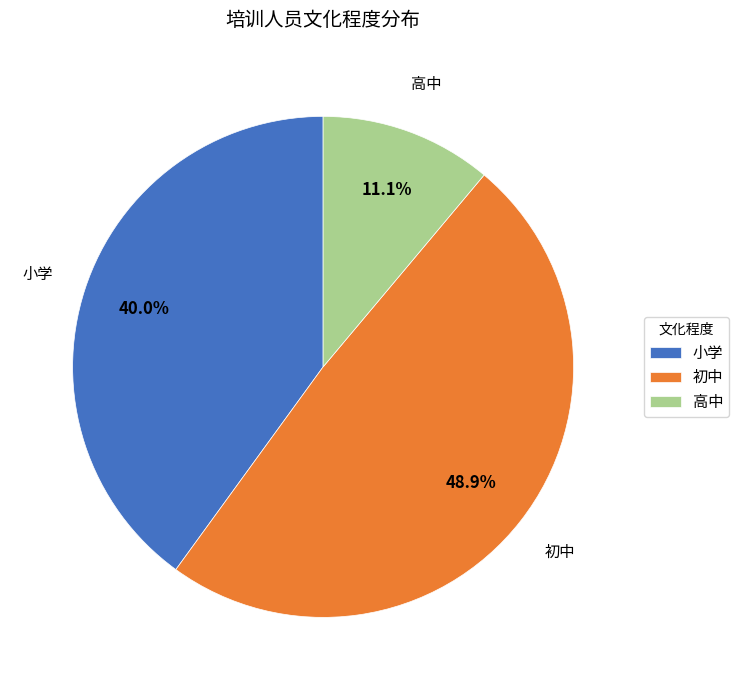

Does 高中 account for over 50% of the chart?

No